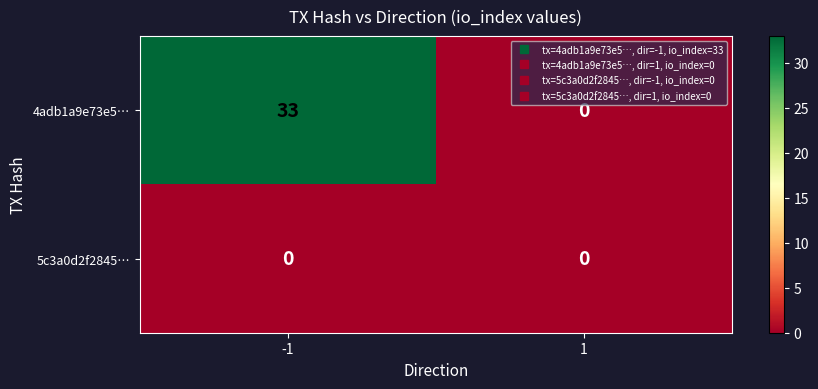

Which series has the largest range (max minus min)?

4adb1a9e73e5…